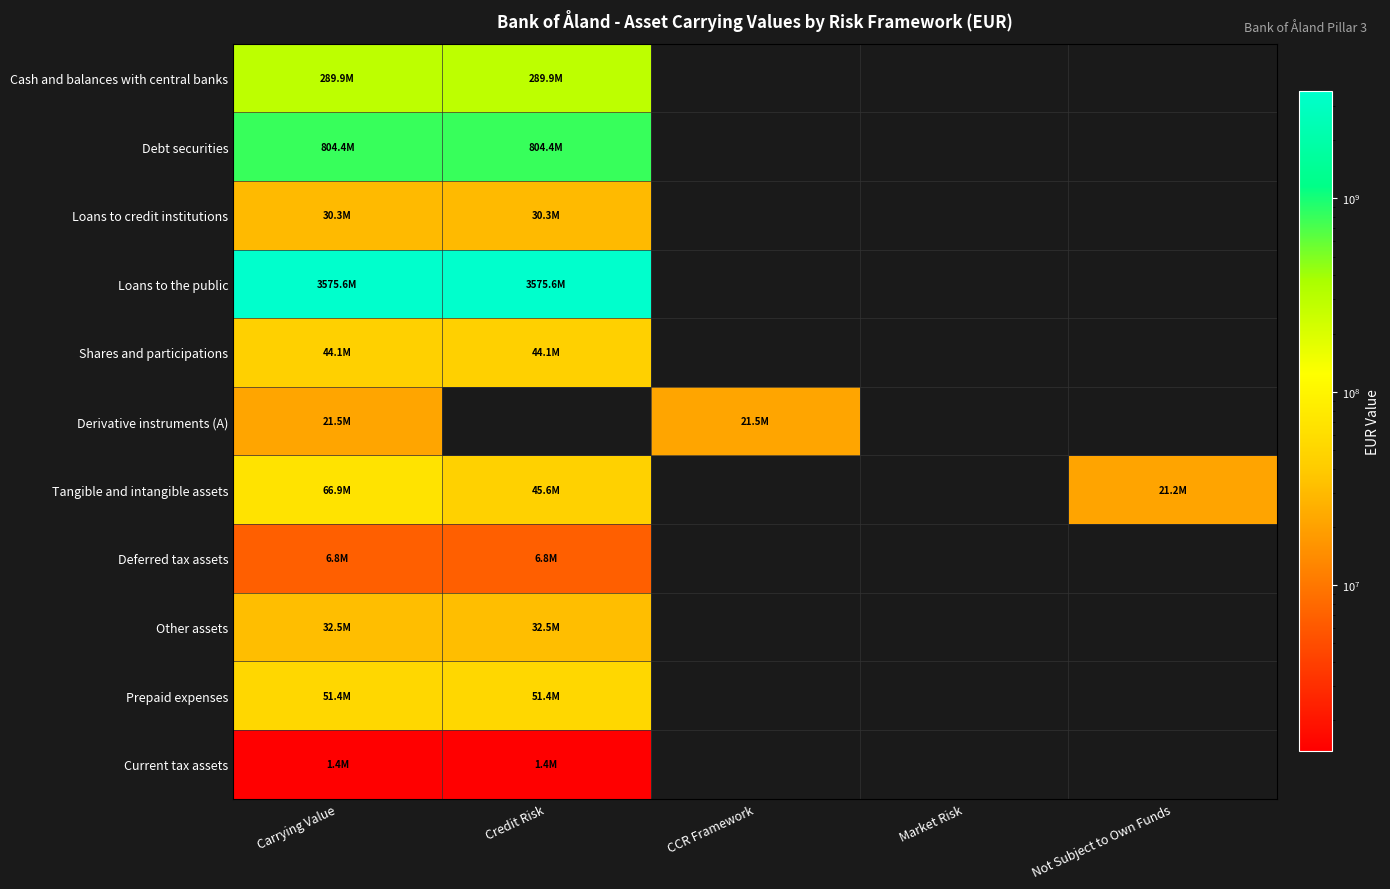

Which series has the largest total across all categories?

Loans to the public